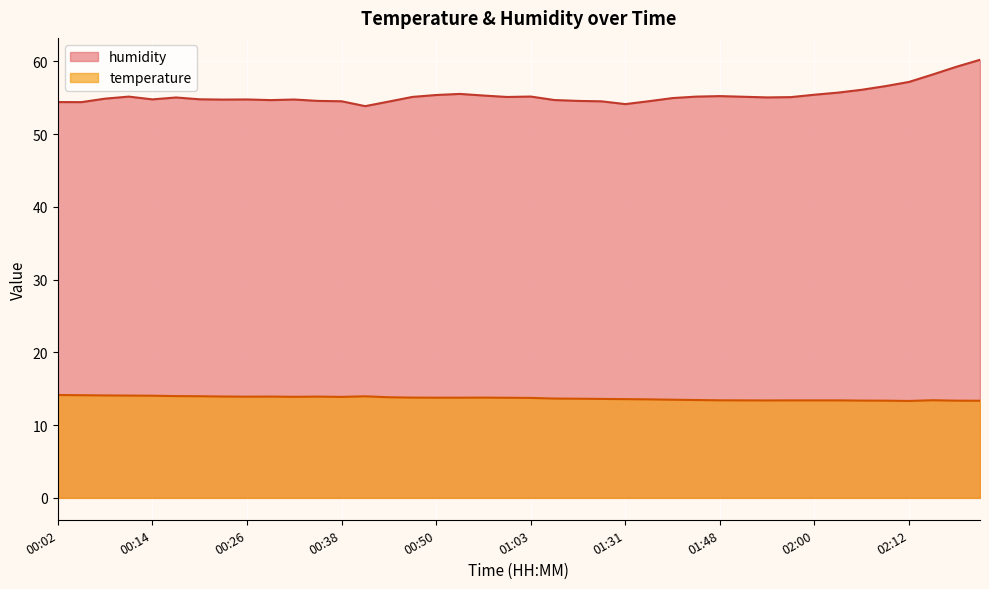

At which label is temperature closest to 13?

02:12